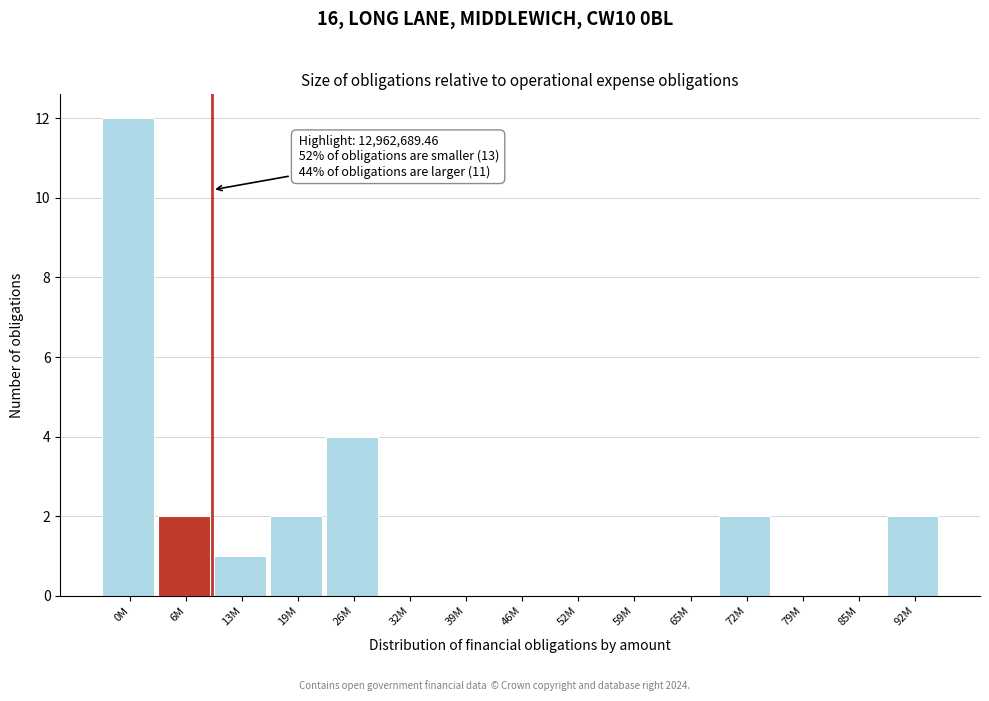

Reading left to right, list all the values displayed in this chart.

0M=12	6M=2	13M=1	19M=2	26M=4	32M=0	39M=0	46M=0	52M=0	59M=0	65M=0	72M=2	79M=0	85M=0	92M=2